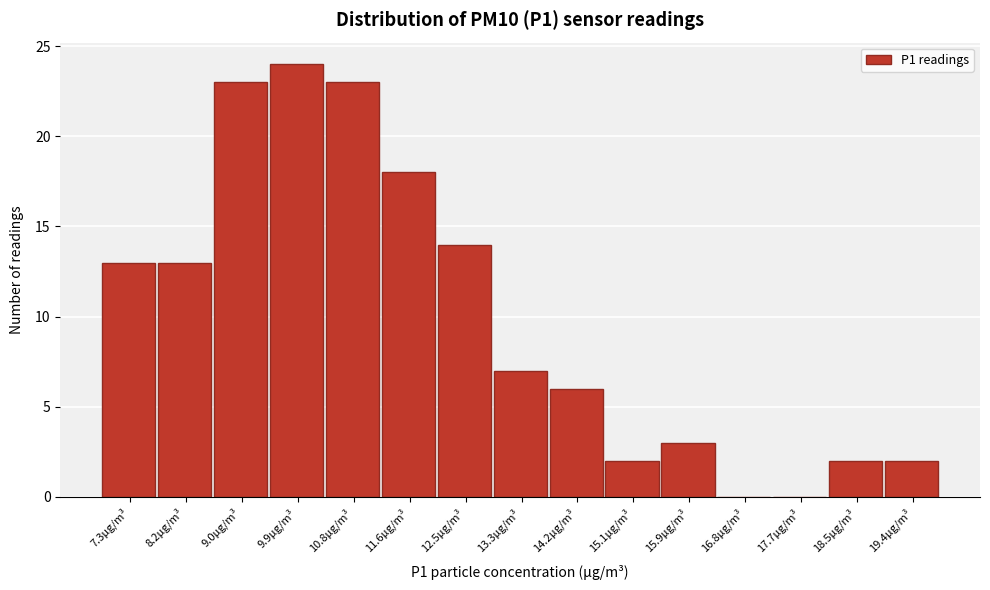

Reading left to right, extract all data points from this chart.

7.3μg/m³=13	8.2μg/m³=13	9.0μg/m³=23	9.9μg/m³=24	10.8μg/m³=23	11.6μg/m³=18	12.5μg/m³=14	13.3μg/m³=7	14.2μg/m³=6	15.1μg/m³=2	15.9μg/m³=3	16.8μg/m³=0	17.7μg/m³=0	18.5μg/m³=2	19.4μg/m³=2